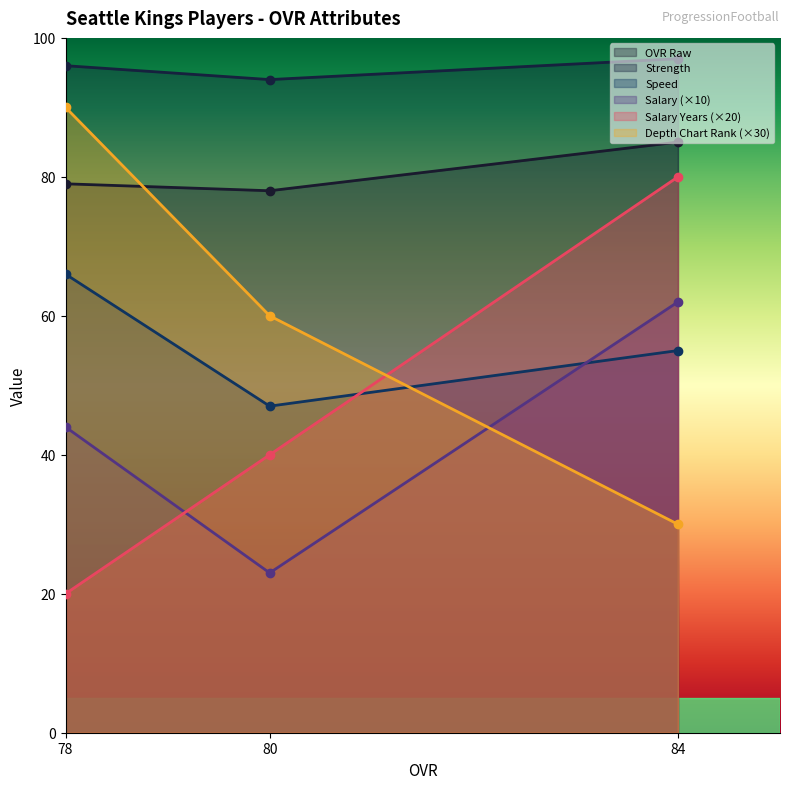

True or false: Speed has a value of 47 at 80.

True